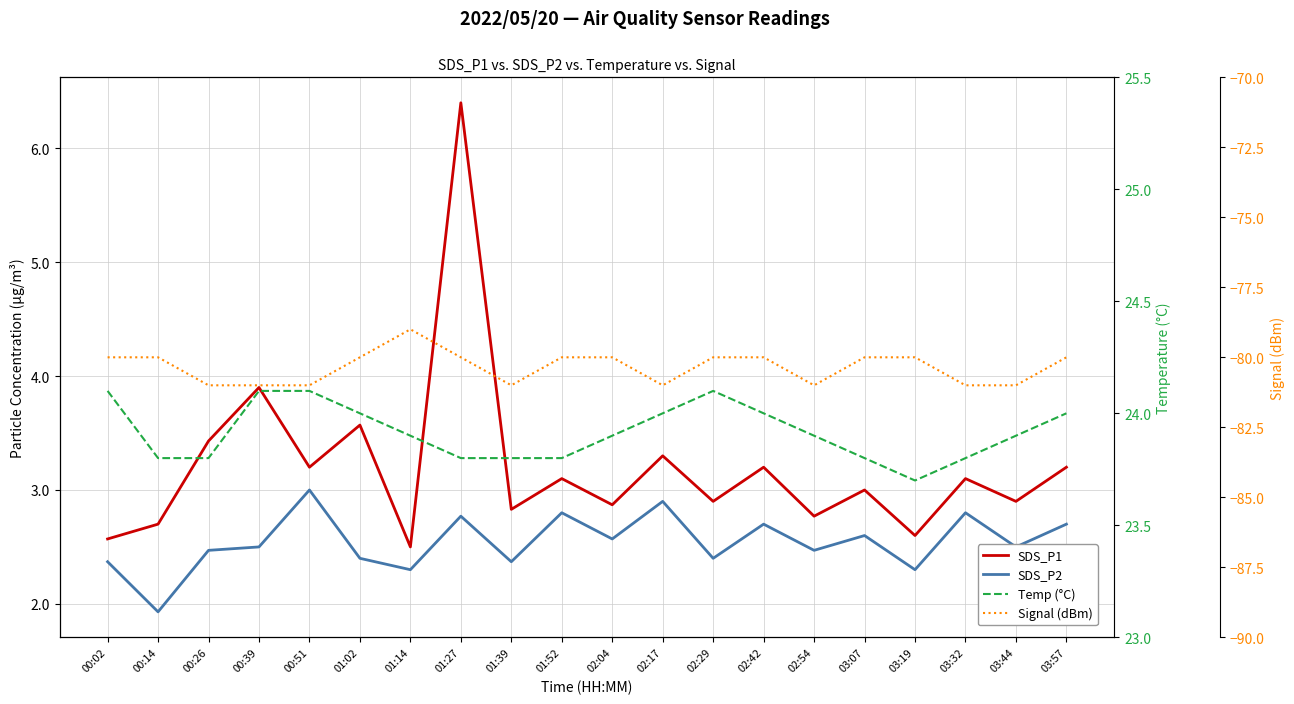

The value of SDS_P1 at 00:14 is 3.9. True or false?

False